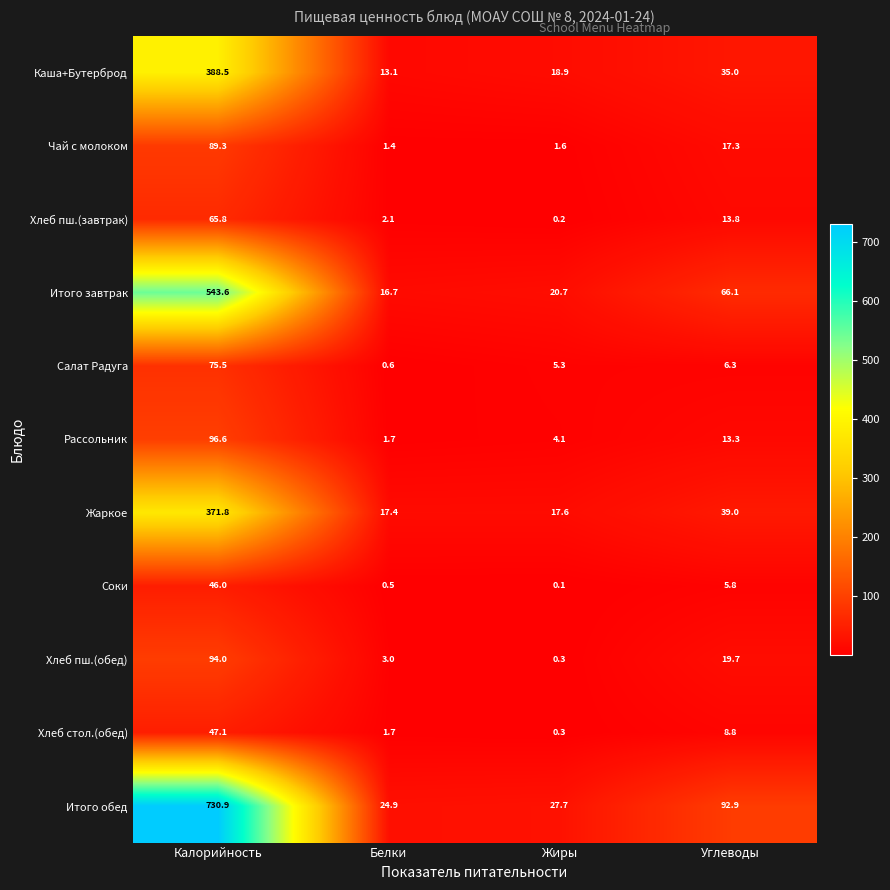

Count the number of categories in the chart.

4